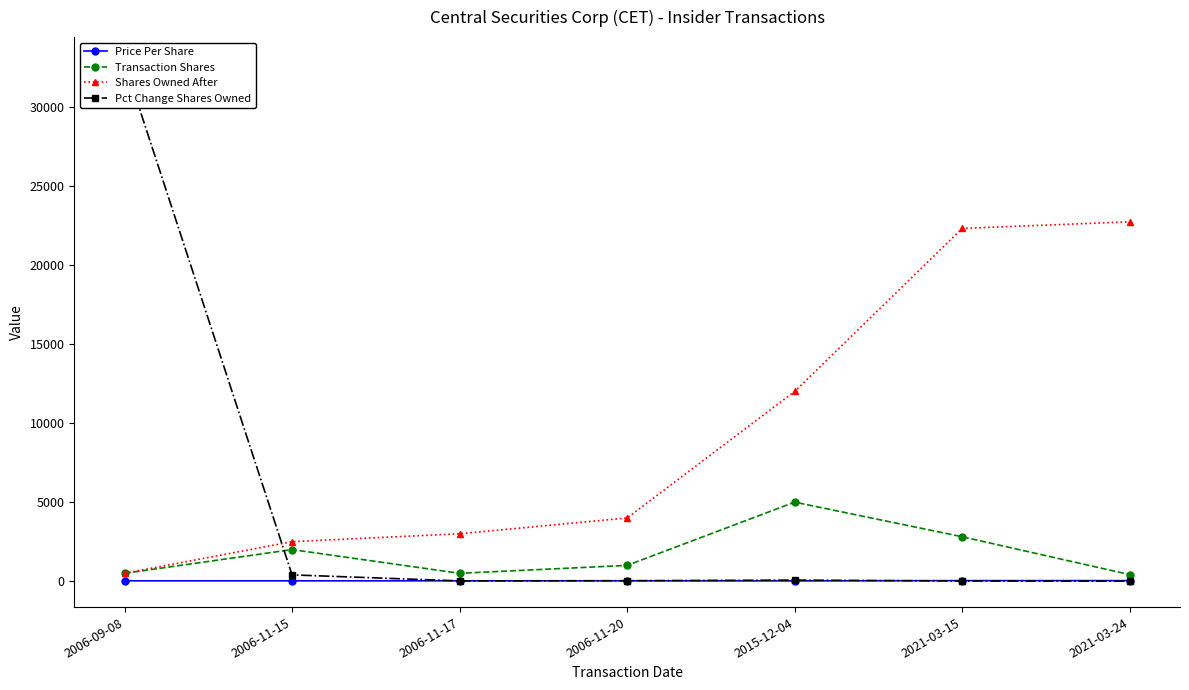

Between which two adjacent categories do Price Per Share and Pct Change Shares Owned first intersect?

2006-11-15 and 2006-11-17